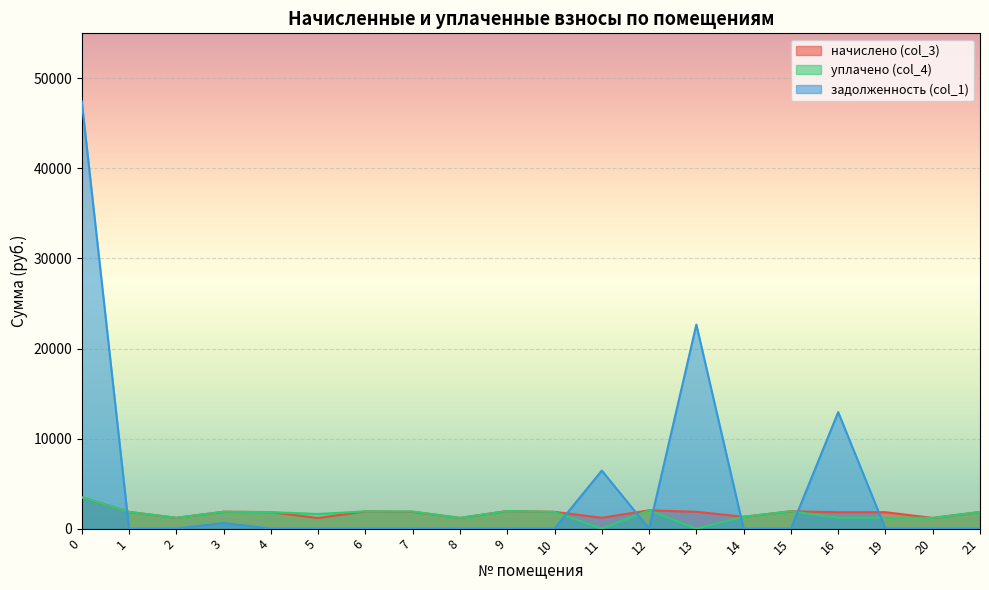

How many lines are shown in the chart?

3